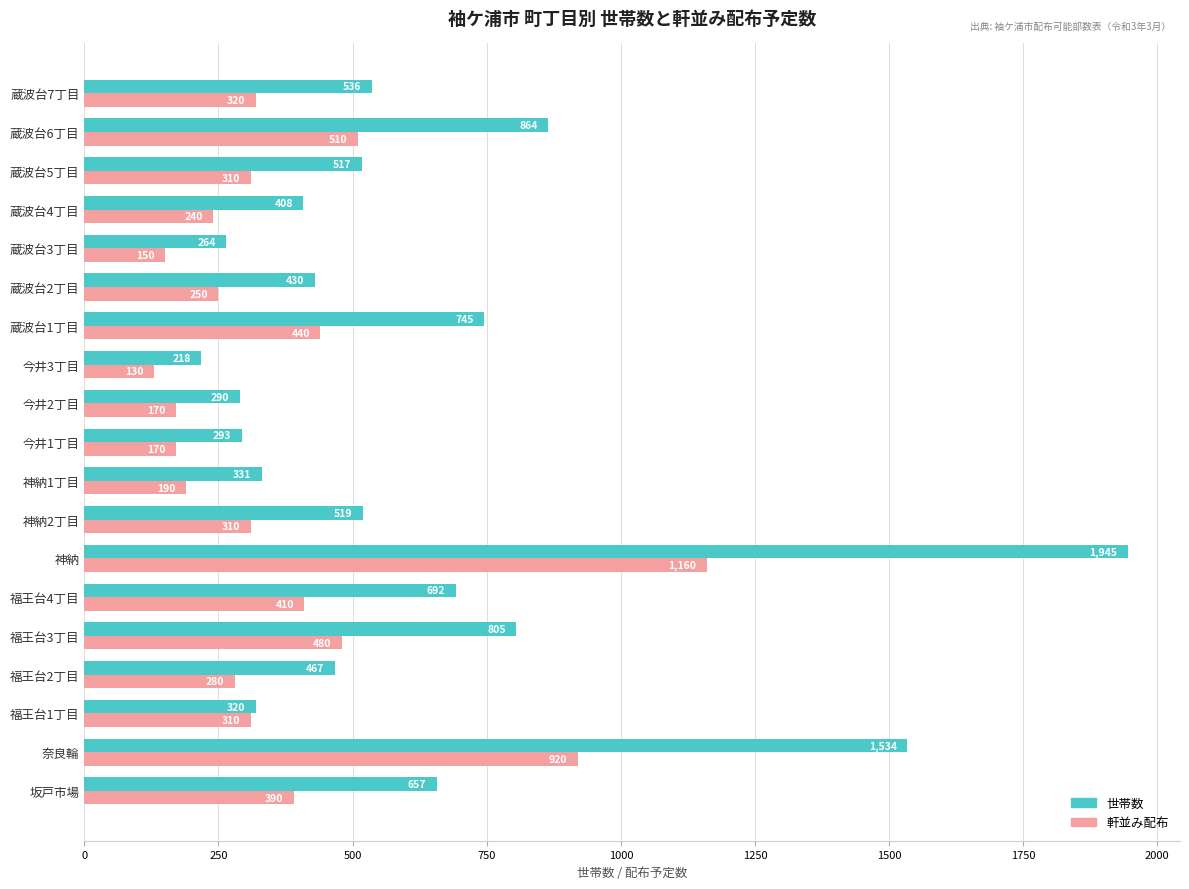

Which series changed the most between 今井2丁目 and 蔵波台3丁目?

世帯数